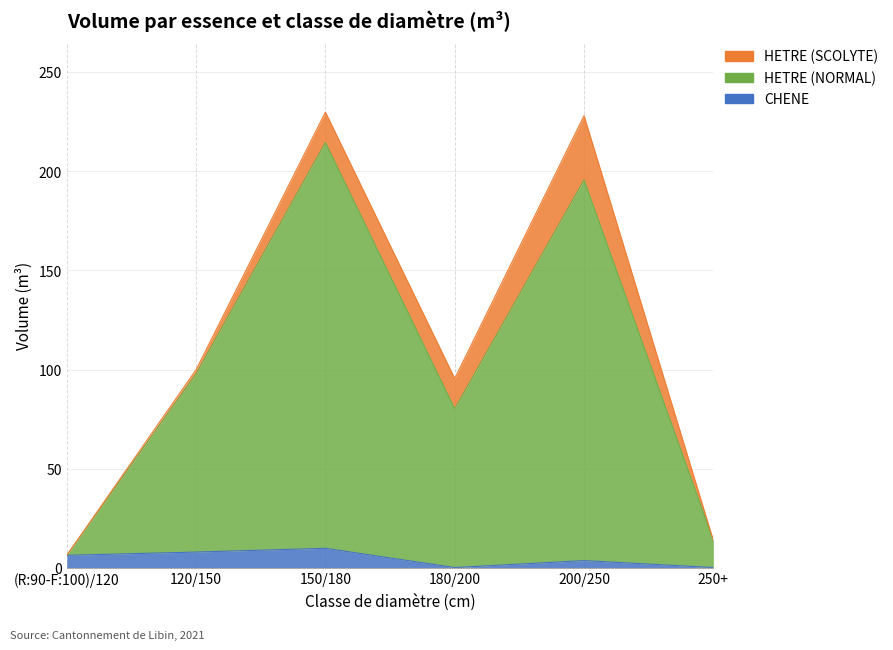

What is the sum of all CHENE values?

27.2